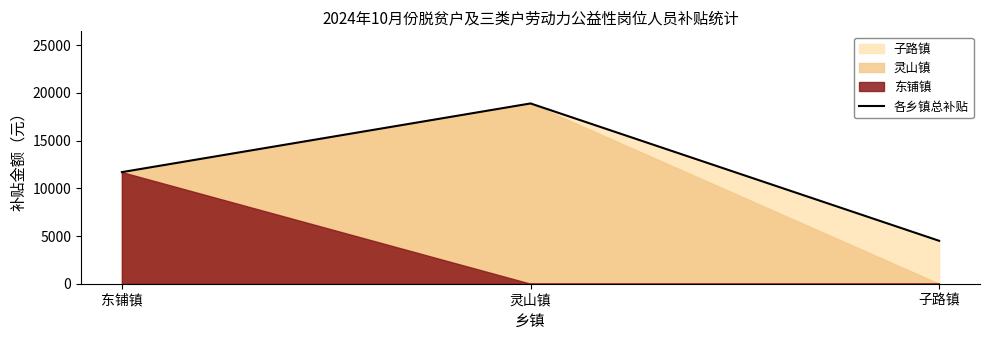

True or false: the data shows 2085 at 子路镇.

False